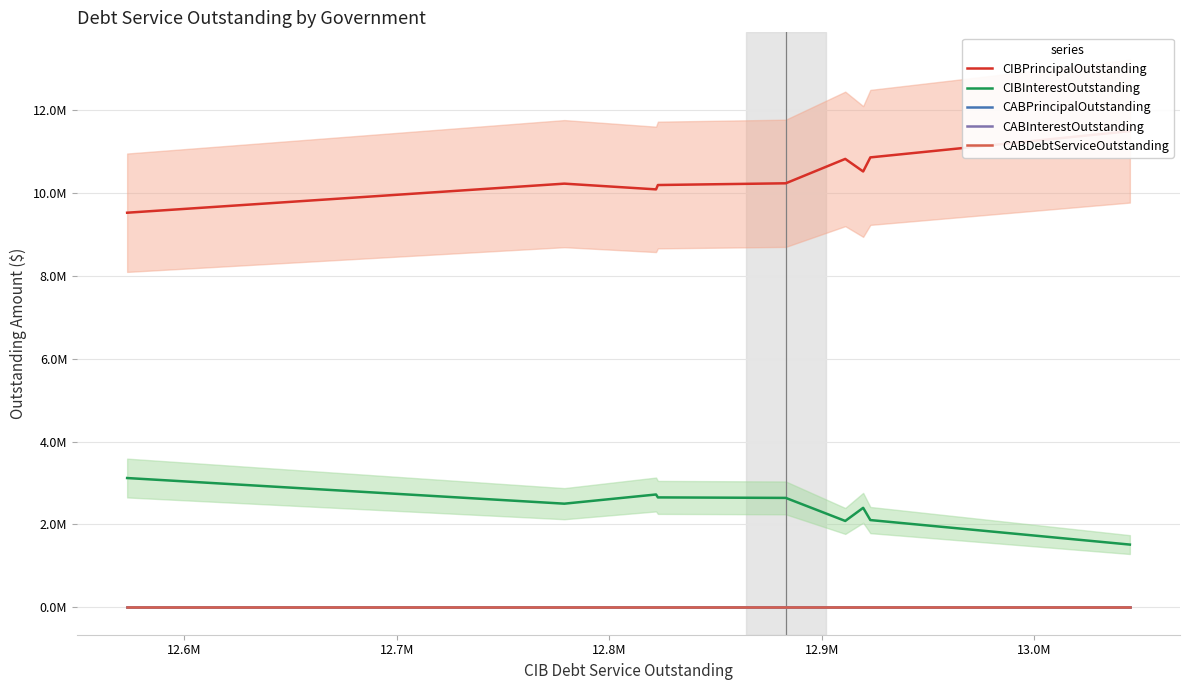

True or false: CIBPrincipalOutstanding has a value of 13608711.4 at 12.6M.

False